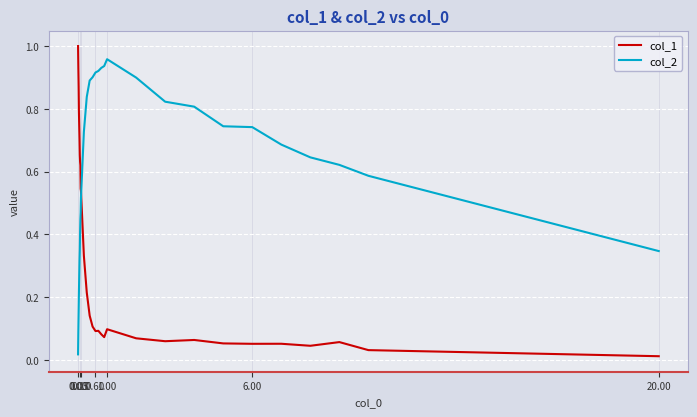

True or false: col_1 and col_2 intersect in this chart.

True